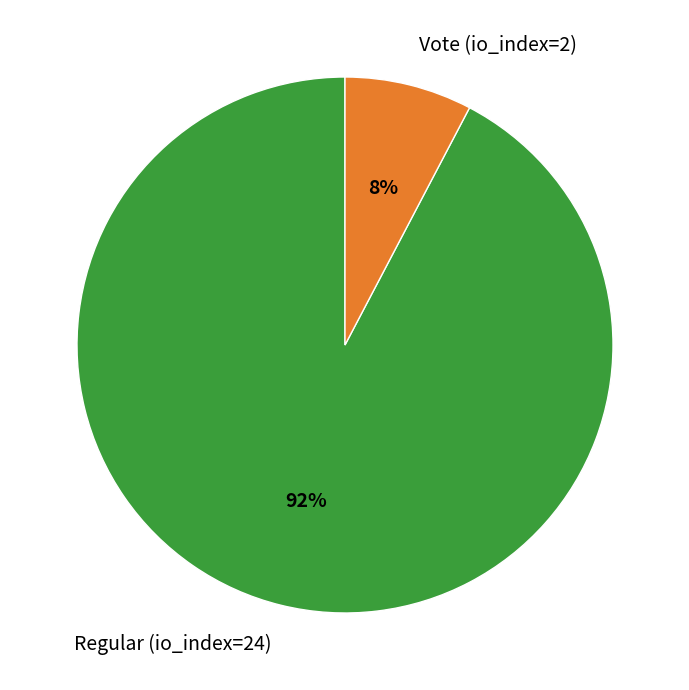

The Regular (io_index=24) slice represents 99% of the pie. True or false?

False